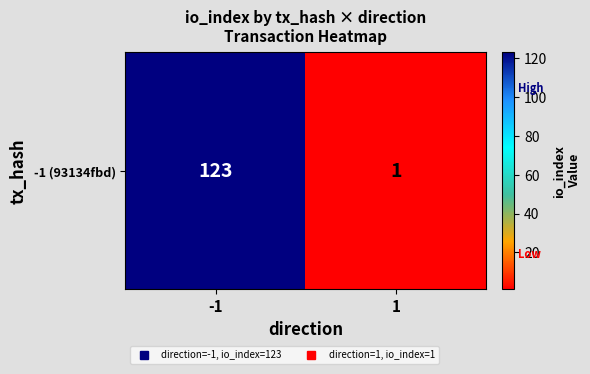

At which category does the chart reach its peak across all series?

-1